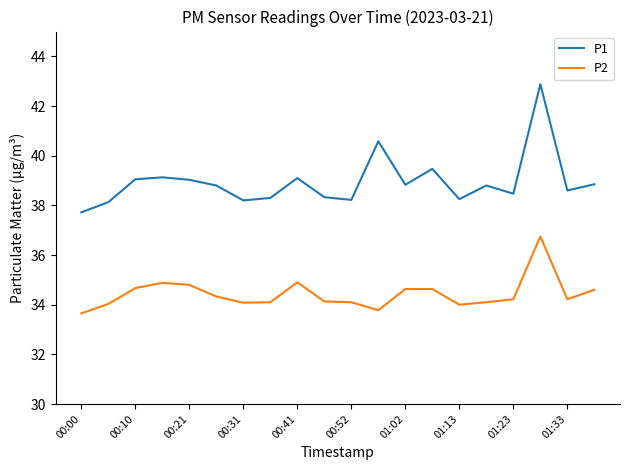

True or false: P2 and P1 intersect in this chart.

False